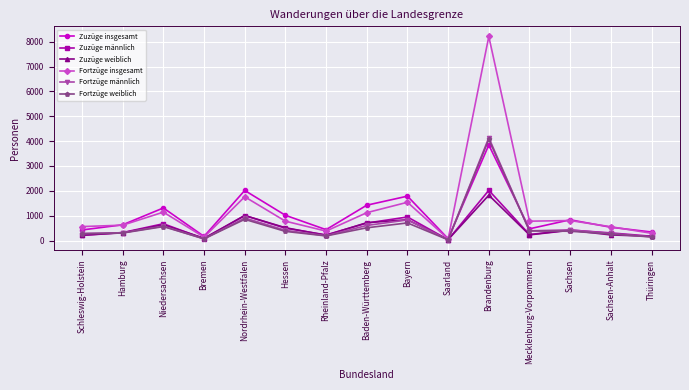

The value of Fortzüge männlich at Hessen is 411. True or false?

True